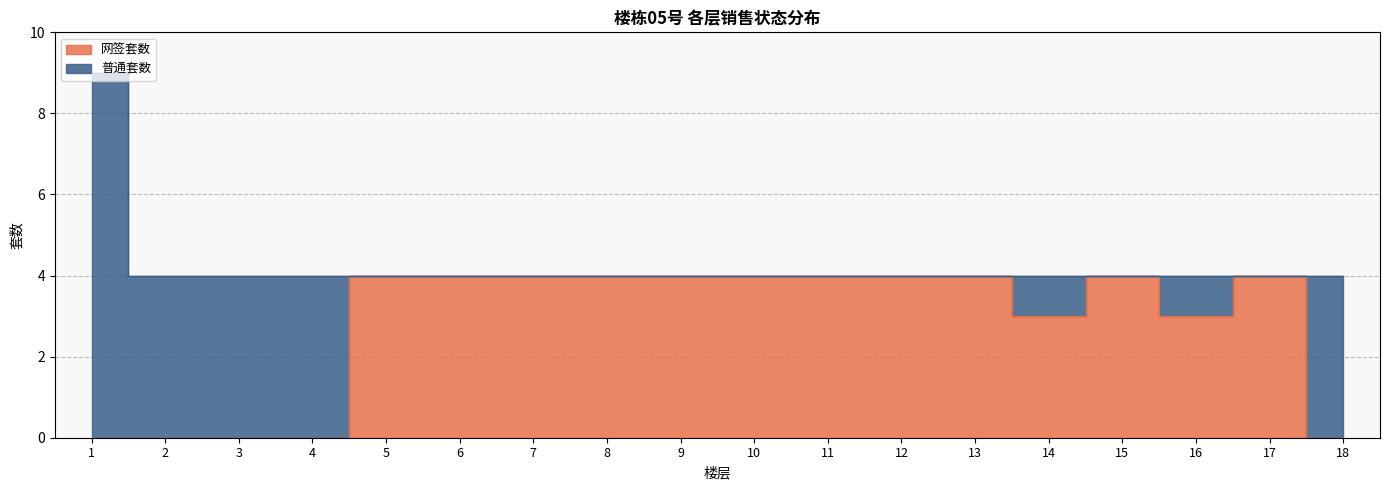

Rank the categories by value from highest to lowest.

5, 6, 7, 8, 9, 10, 11, 12, 13, 15, 17, 14, 16, 1, 2, 3, 4, 18